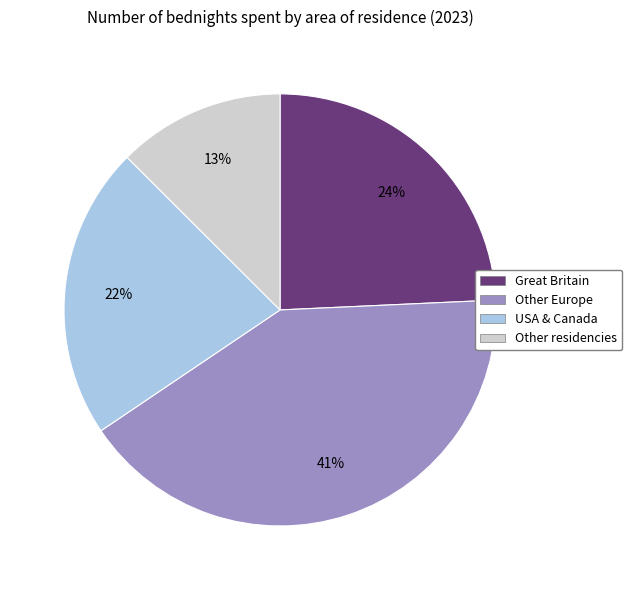

How many slices are in this pie chart?

4